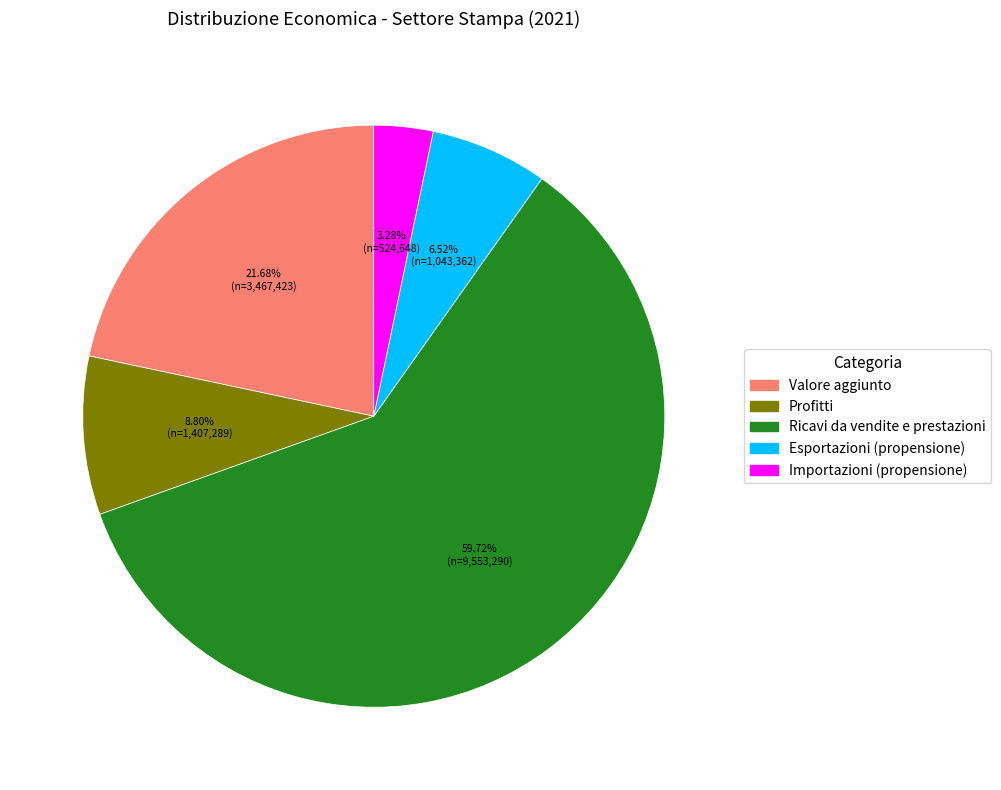

To the nearest percent, what percentage of the pie is Ricavi da vendite e prestazioni?

60%